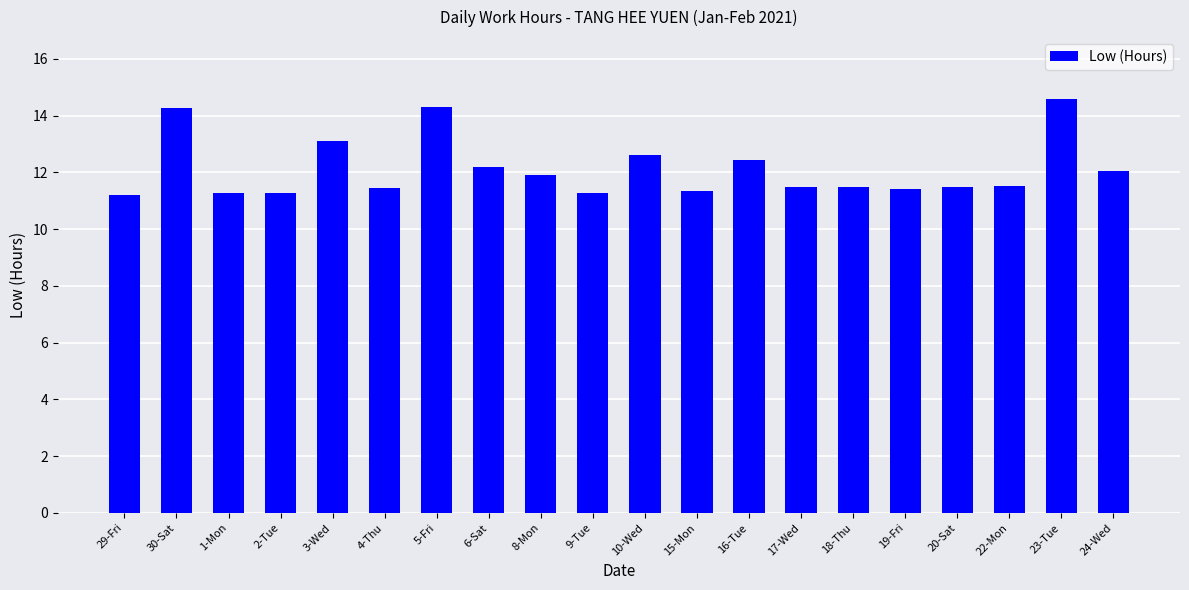

Approximately how many times larger is the value at 10-Wed compared to 22-Mon?

1.1